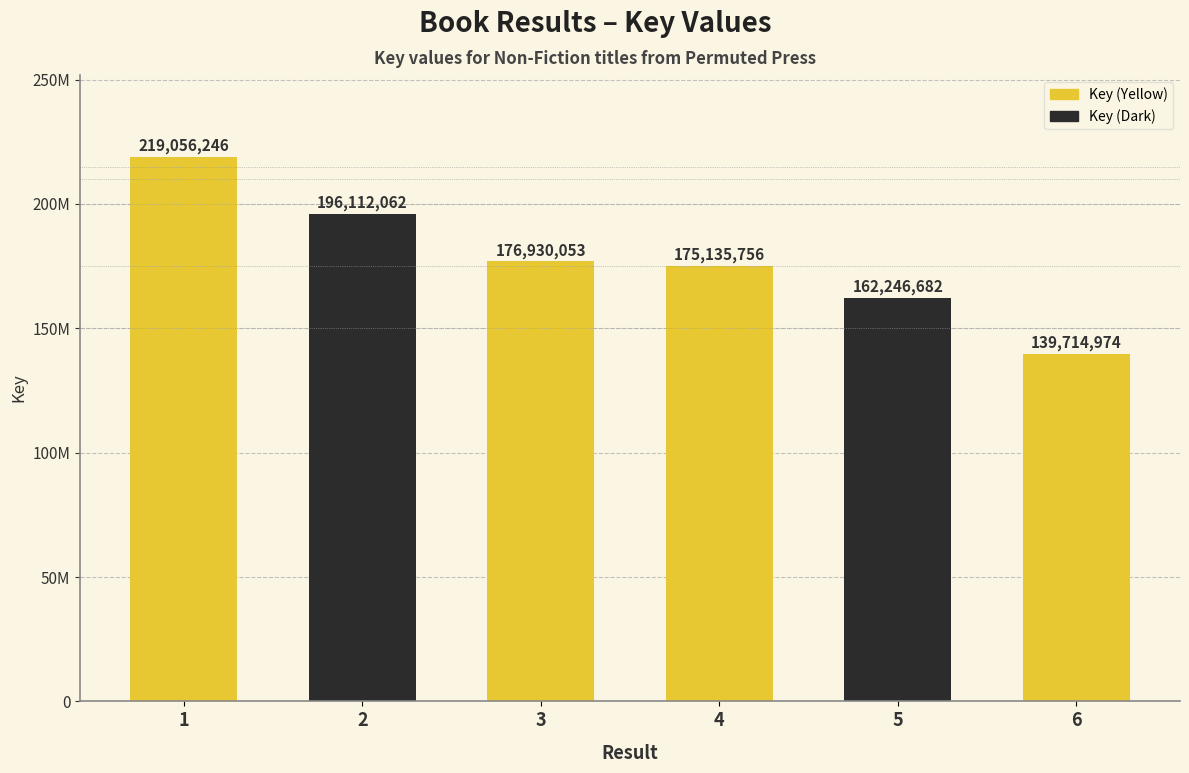

Does the chart contain stacked bars?

No